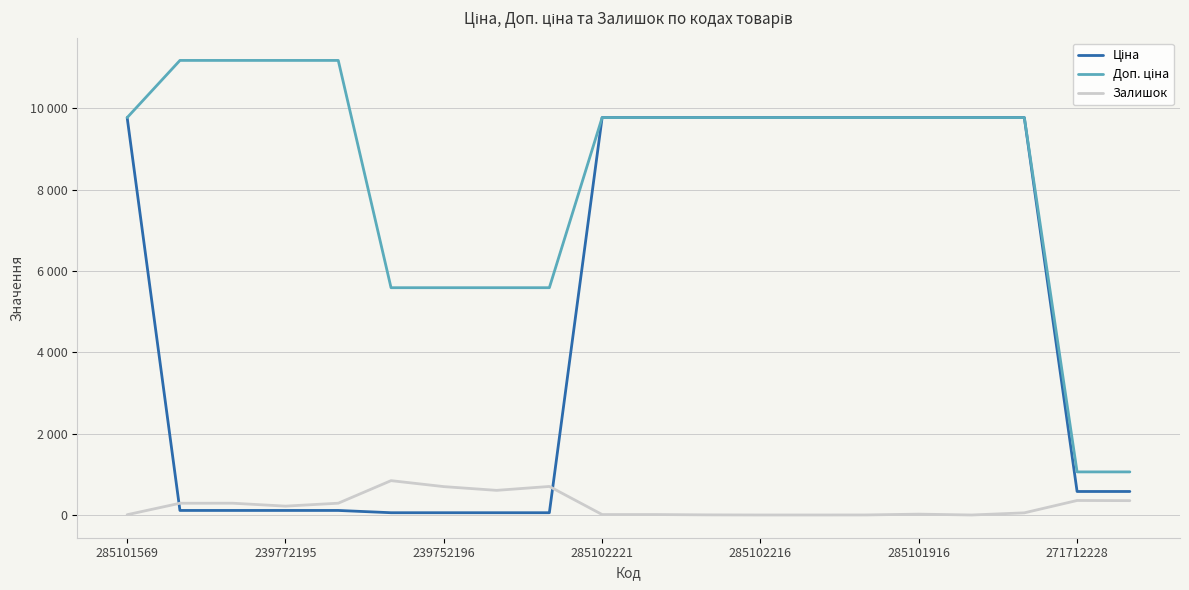

Reading left to right, what are all the values shown in this chart?

Ціна: 9775.5	111.8	111.8	111.8	111.8	55.9	55.9	55.9	55.9	9775.5	9775.5	9775.5	9775.5	9775.5	9775.5	9775.5	9775.5	9775.5	578.1	578.1
Доп. ціна: 9775.5	11182.0	11182.0	11182.0	11182.0	5591.0	5591.0	5591.0	5591.0	9775.5	9775.5	9775.5	9775.5	9775.5	9775.5	9775.5	9775.5	9775.5	1060.0	1060.0
Залишок: 7.0	289.0	290.0	218.0	290.0	845.0	698.0	606.0	702.0	11.0	11.0	3.0	0.0	0.0	1.0	21.0	0.0	53.0	357.0	353.0